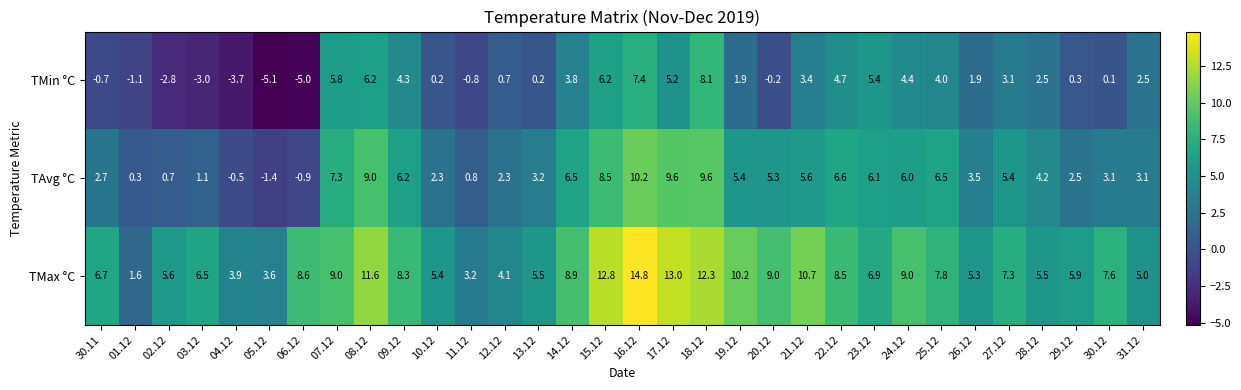

True or false: TAvg °C has a value of 0.8 at 11.12.

True